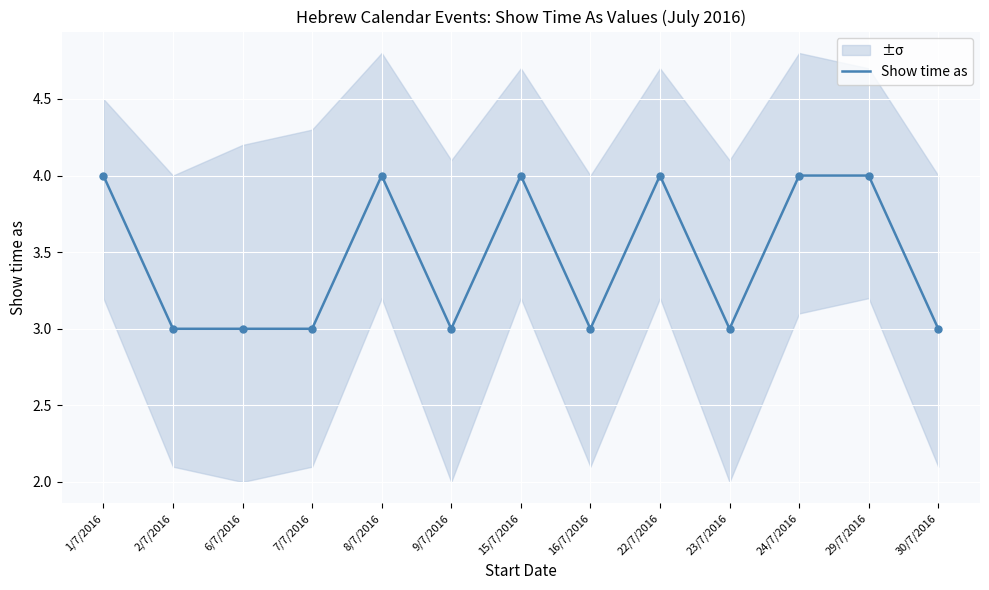

Which has a higher value, 8/7/2016 or 23/7/2016?

8/7/2016